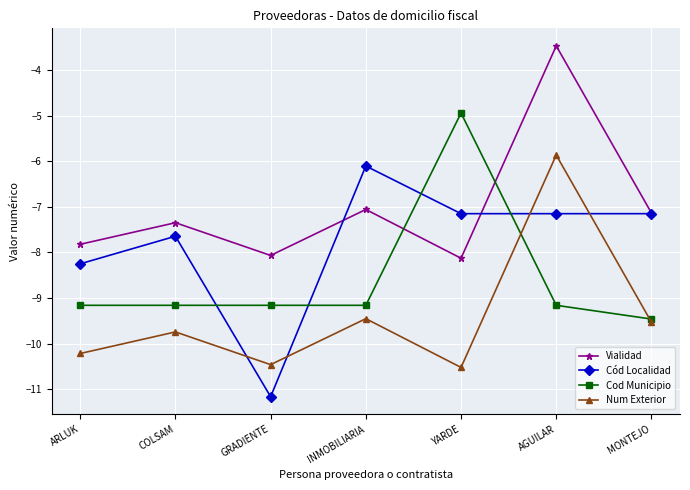

Where is Cód Localidad nearest to the value -8?

ARLUK